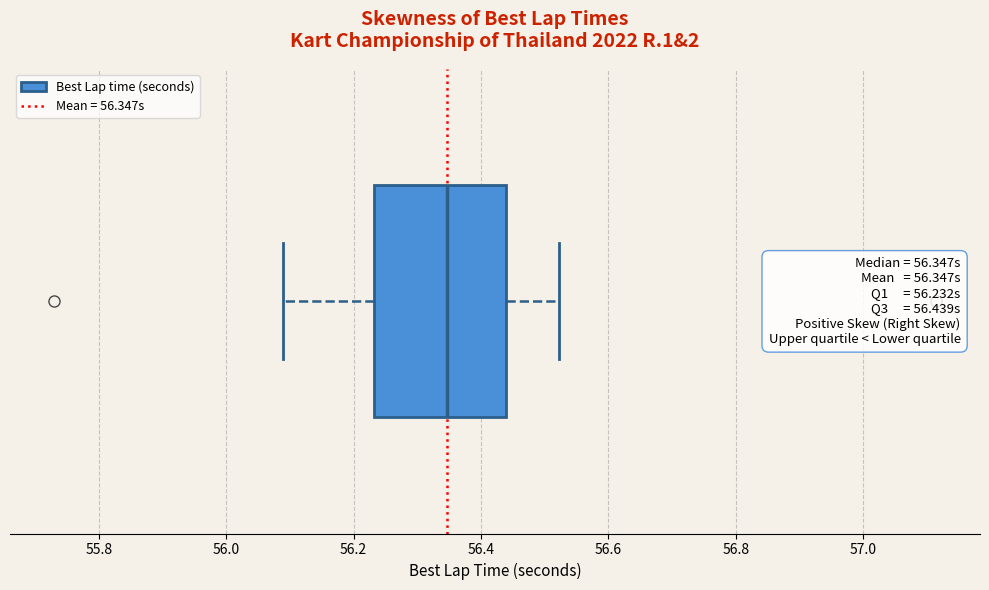

Where does the left whisker of the box end on the x-axis? The values are not printed on the chart, so give them approximately, as read against the axis.

56.08